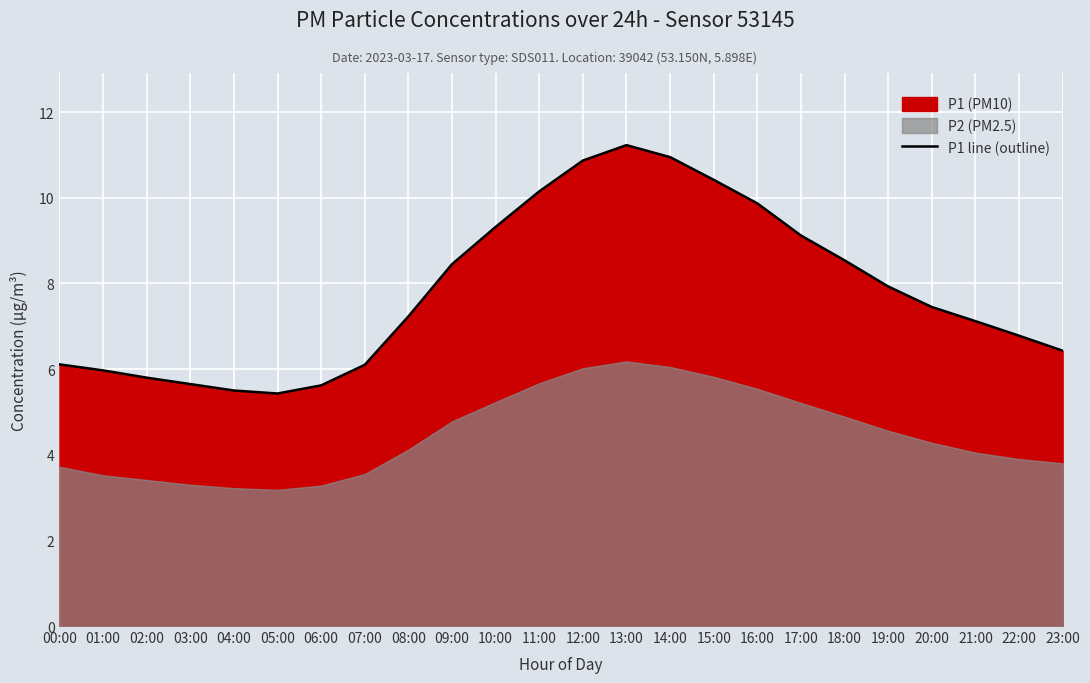

What is the label of the 7th point from the left?

06:00